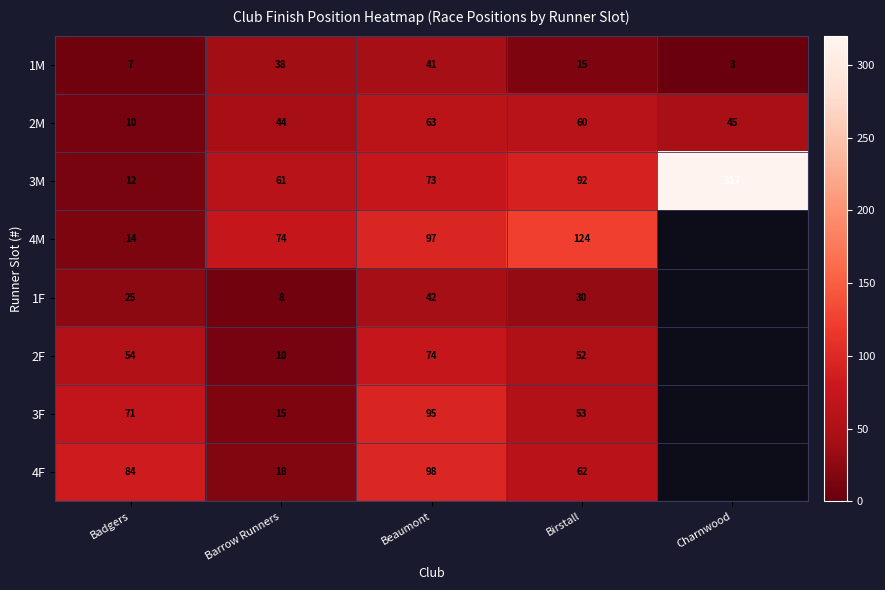

Where does the 2M series first go above 45?

Beaumont